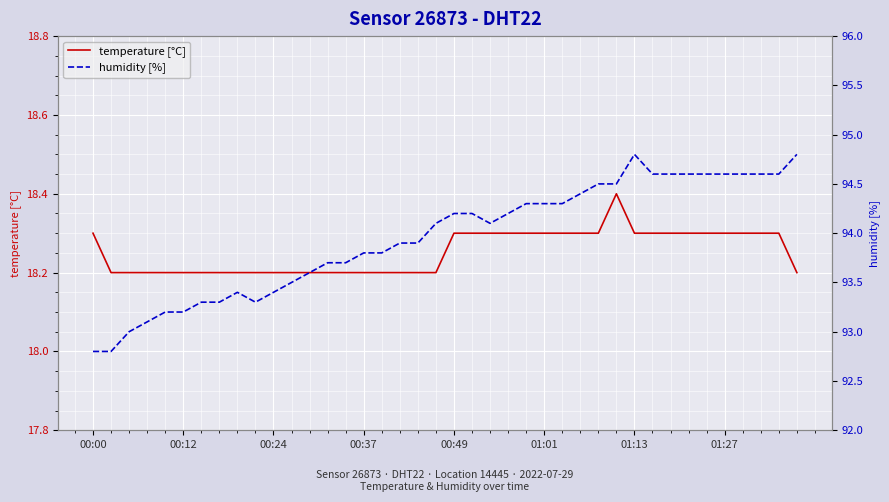

What is the lowest value of the temperature [°C] series?

18.2